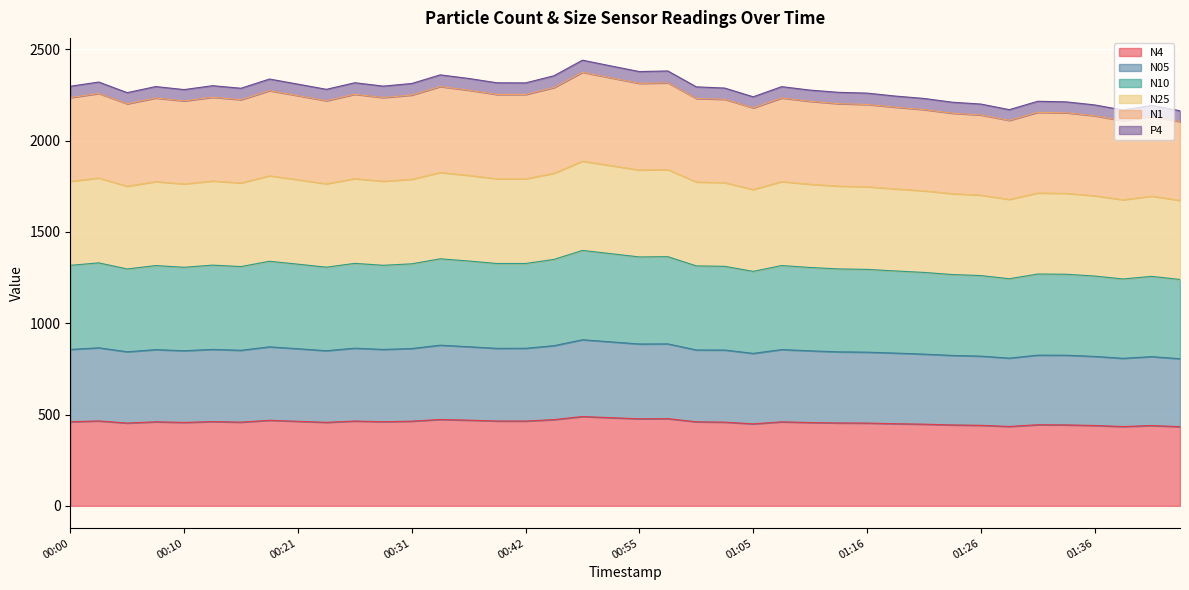

Is the value of N05 at 01:47 greater than the value of N1 at 00:21?

No